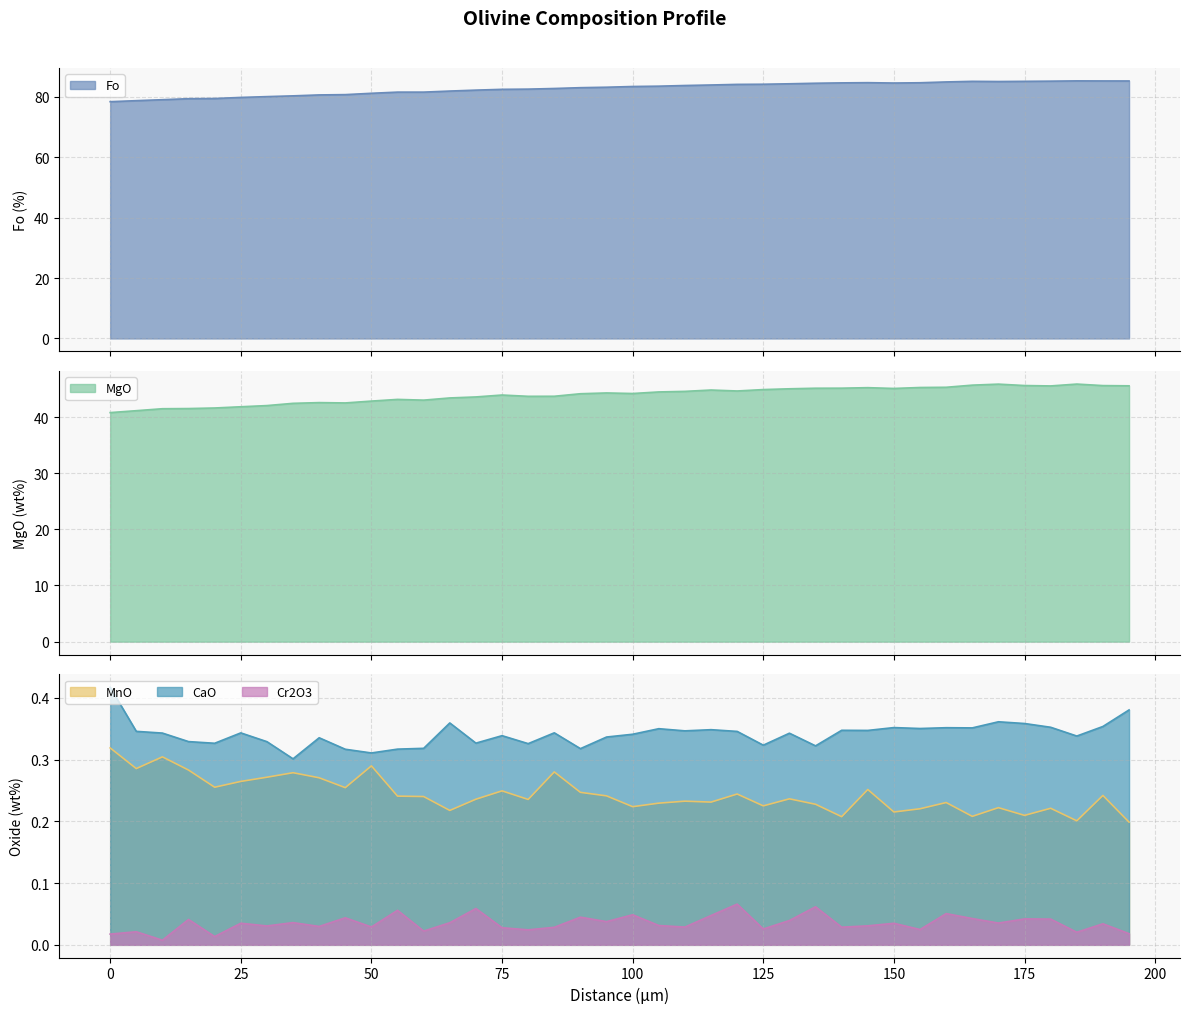

Rank the series at 185 from highest to lowest value.

Fo, MgO, CaO, MnO, Cr2O3